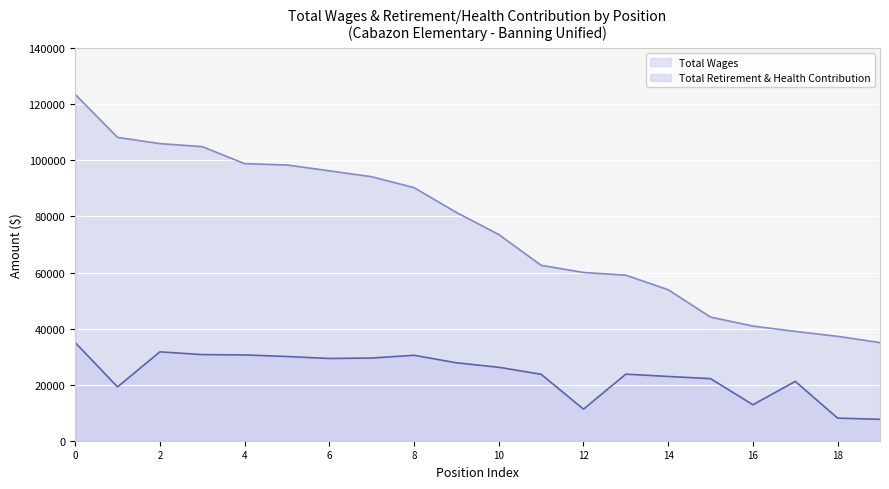

What is the total value across all series at Teacher(98350)?

128386